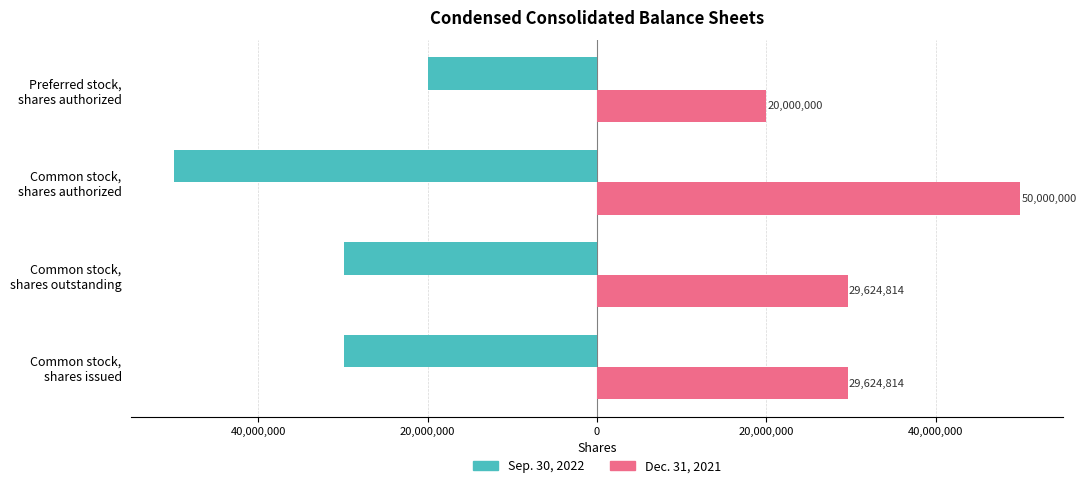

Reading right to left, transcribe all the data shown in this chart.

Sep. 30, 2022: -20000000	-50000000	-29864047	-29864047
Dec. 31, 2021: 20000000	50000000	29624814	29624814